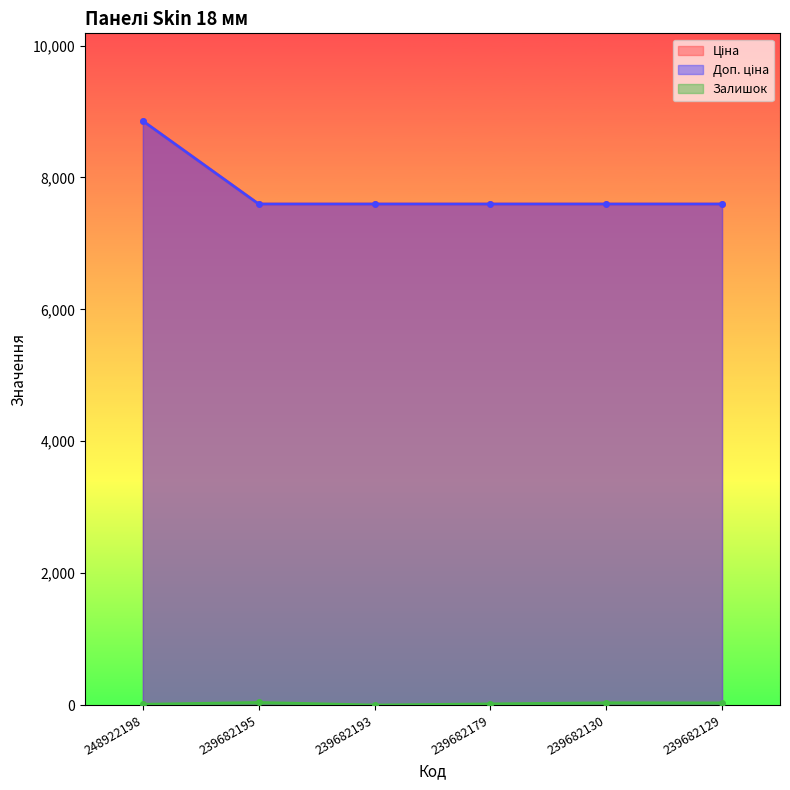

How many values in Залишок are above zero?

5